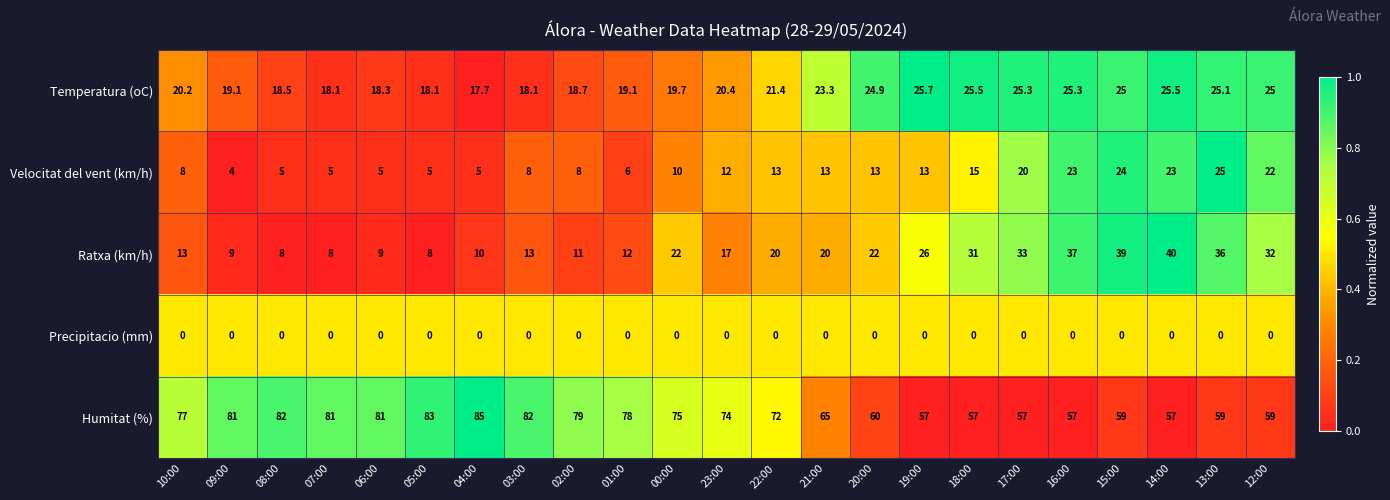

What is the greatest value displayed?

85.0